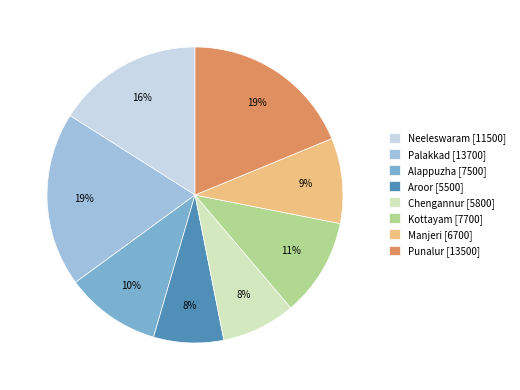

Between Aroor [5500] and Neeleswaram [11500], which is larger?

Neeleswaram [11500]